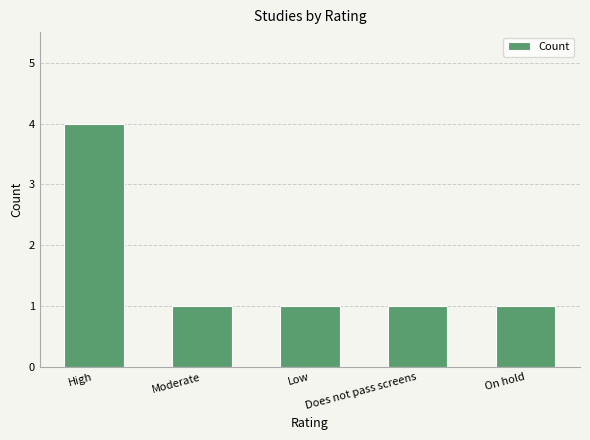

The value at On hold is 1. True or false?

True